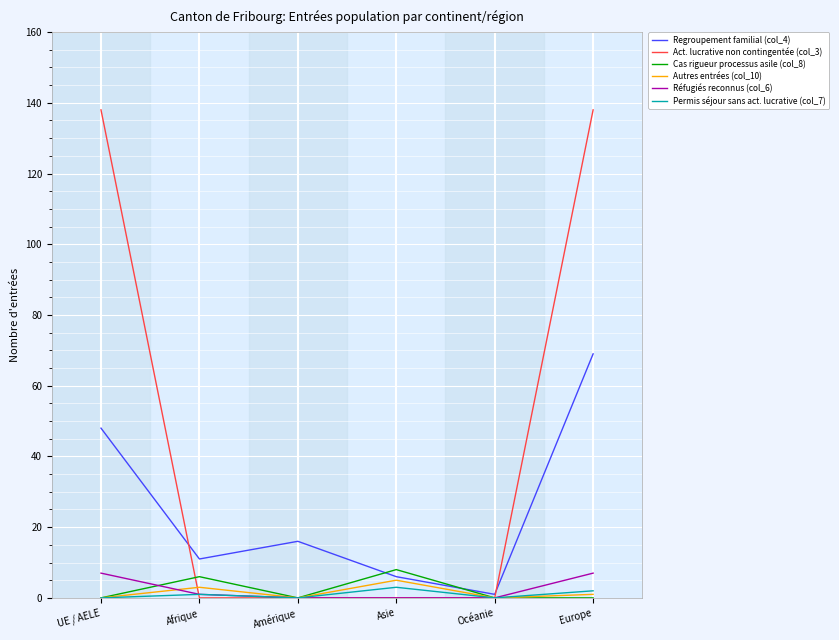

How many values in the Permis séjour sans act. lucrative (col_7) series are below 1?

3